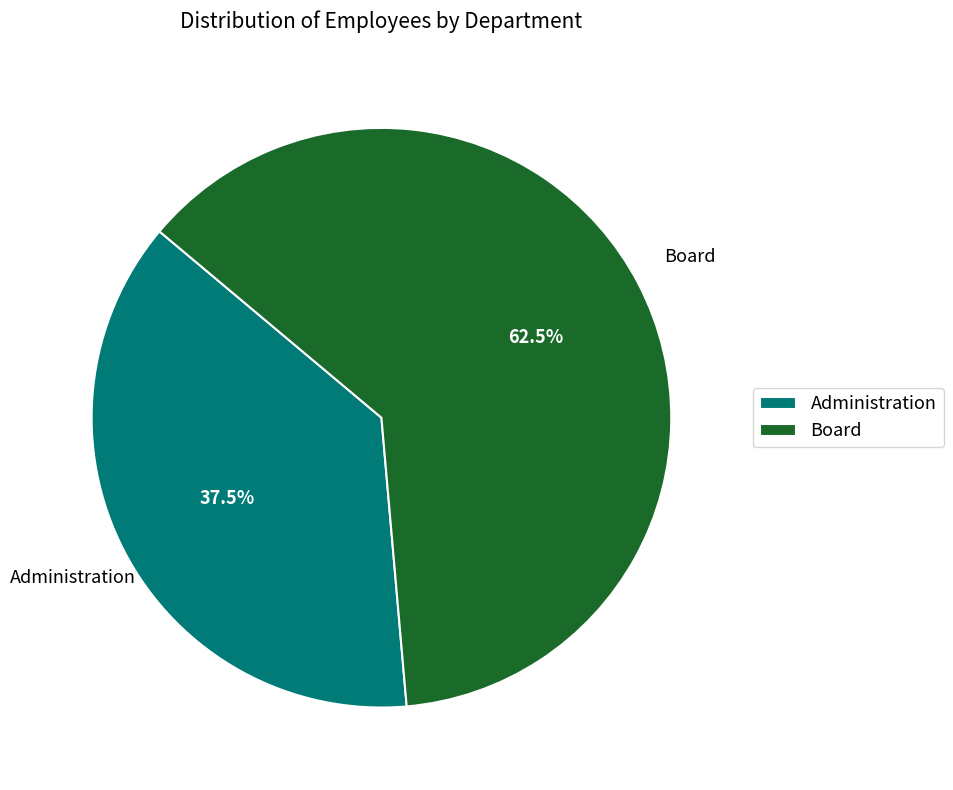

To the nearest percent, what is the difference between the largest and smallest slice percentages?

25%